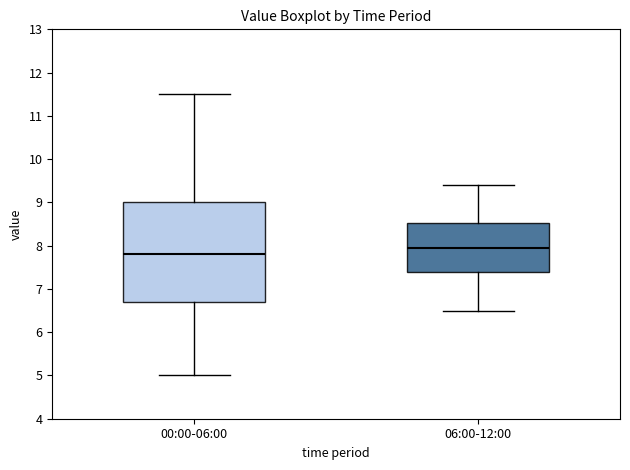

Comparing the boxes themselves (not the whiskers), which one is the tallest?

00:00-06:00